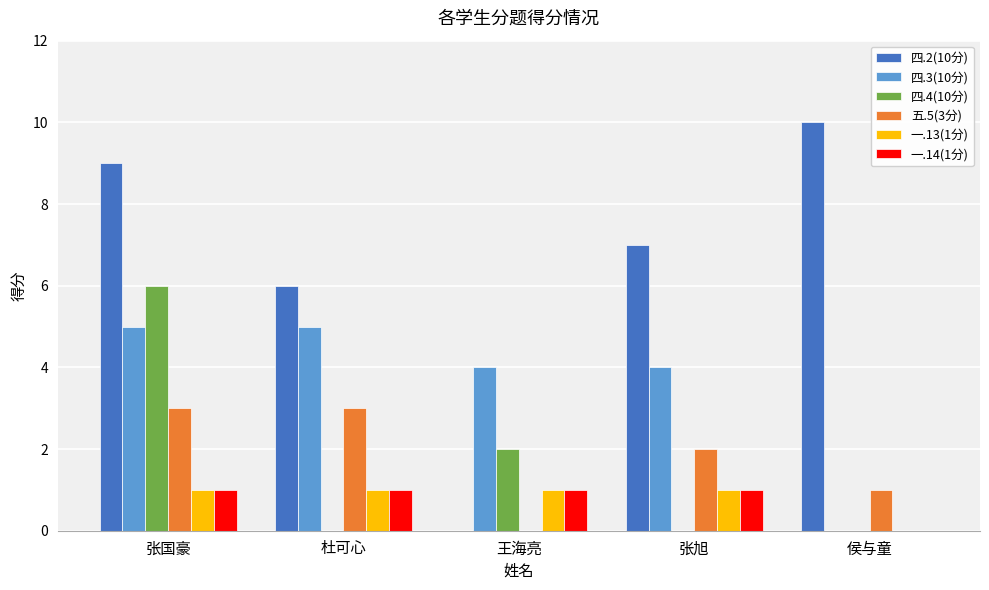

What is the total value across all series at 张旭?

15